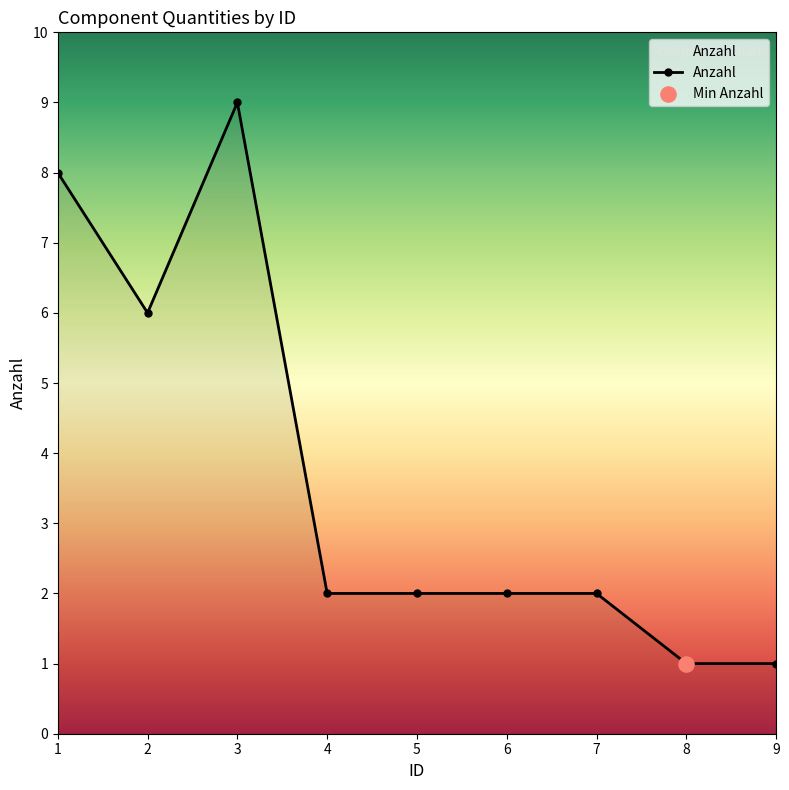

What is the ratio of the value at 6 to the value at 4?

1.0